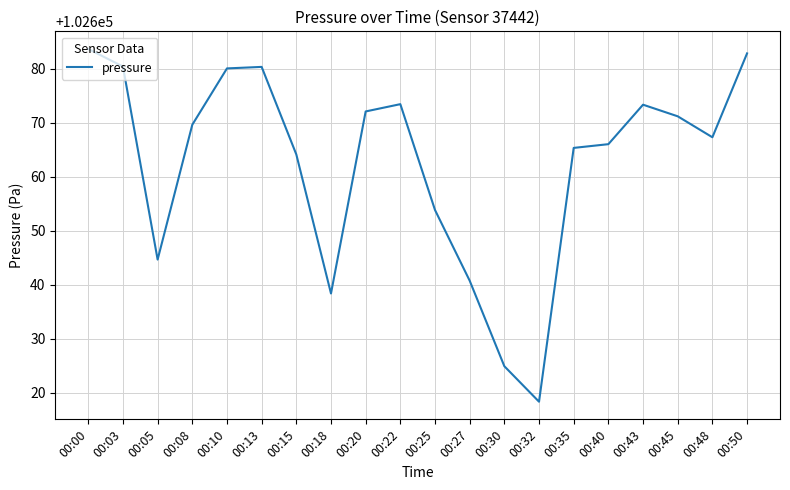

The value at 00:35 is 102665.3. True or false?

True